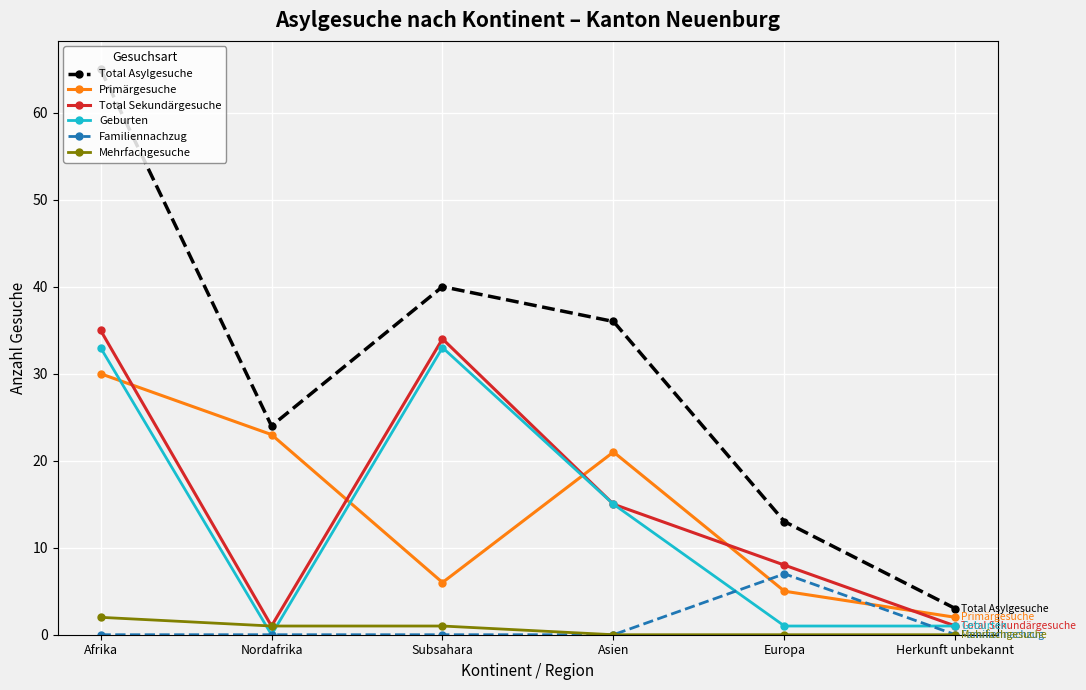

How many data points does each series have?

6